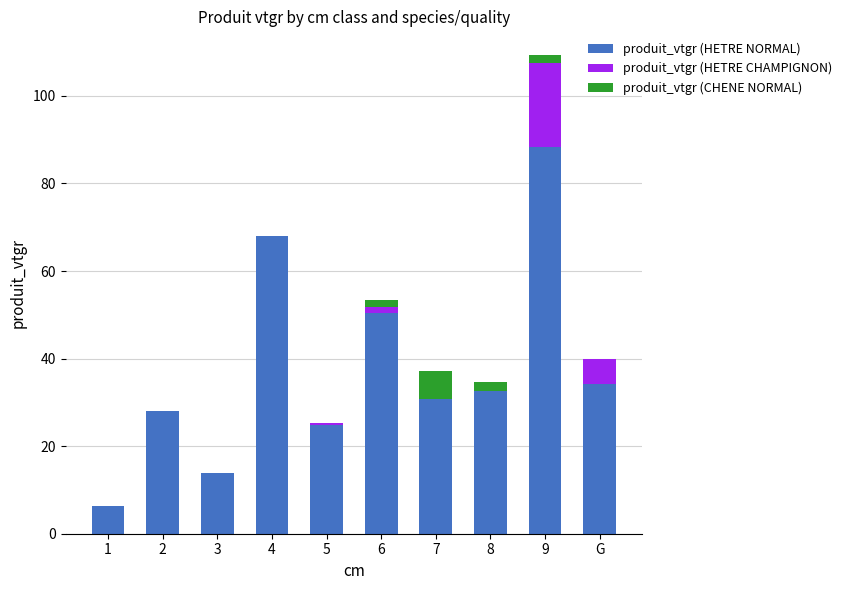

What is the sum of all produit_vtgr (HETRE NORMAL) values?

377.5